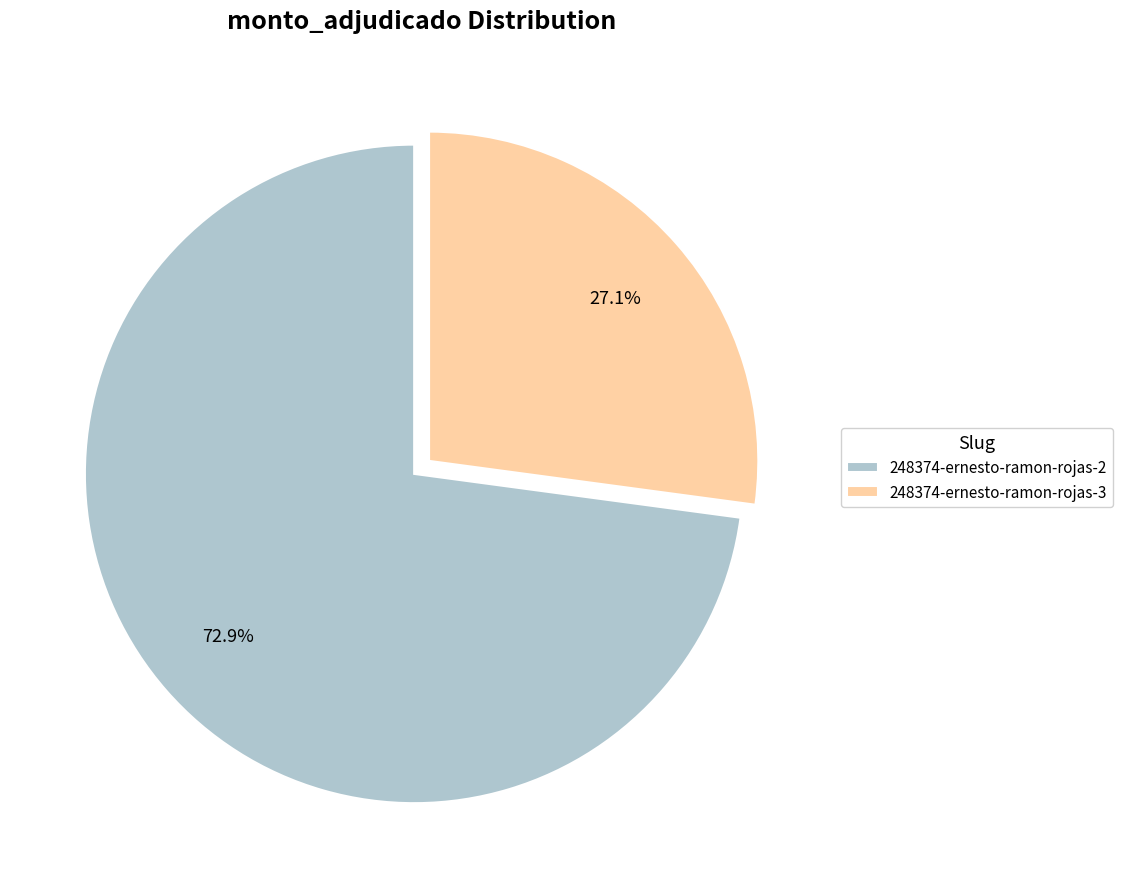

To the nearest percent, what portion does 248374-ernesto-ramon-rojas-3 represent?

27%